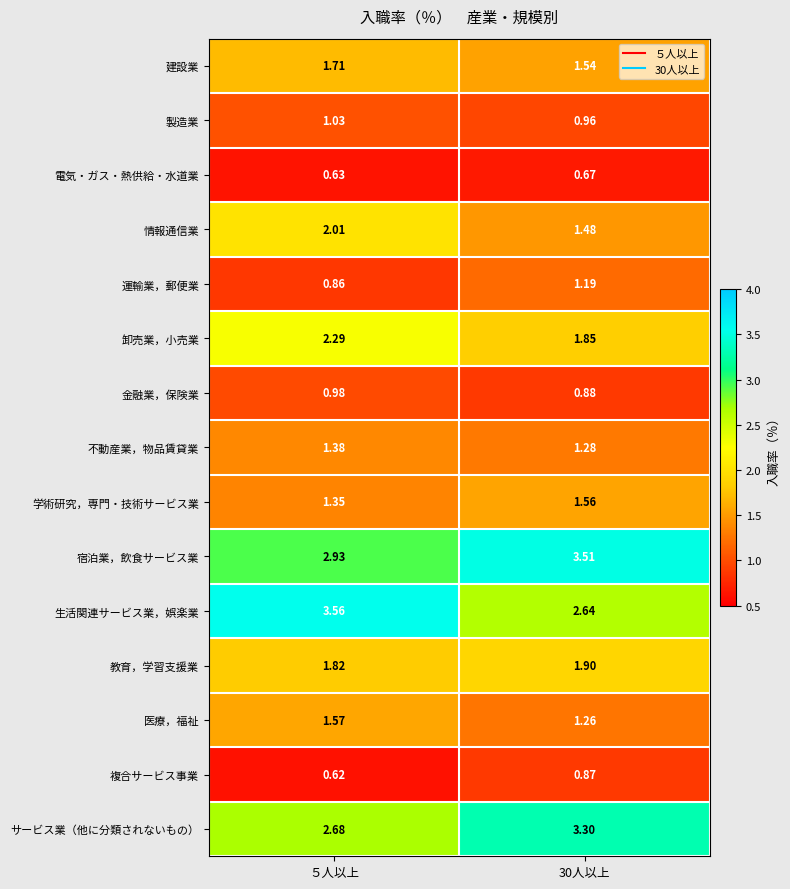

Which series has the widest spread of values?

生活関連サービス業，娯楽業